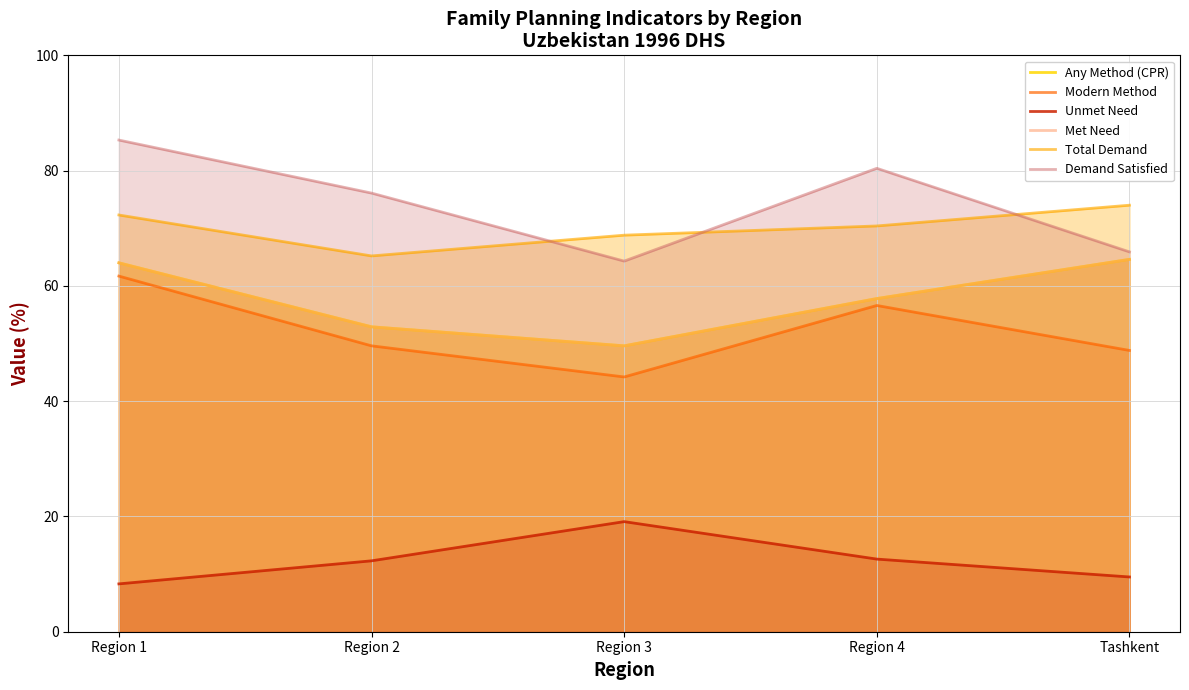

At which label does Modern Method reach its peak?

Region 1